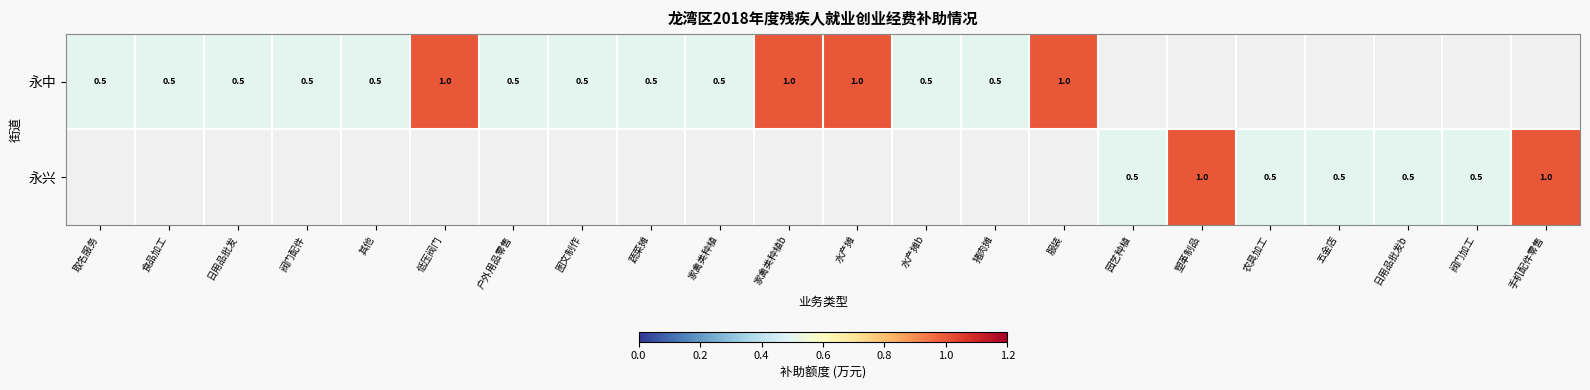

True or false: 永中 has a value of 1.0 at 水产摊.

True